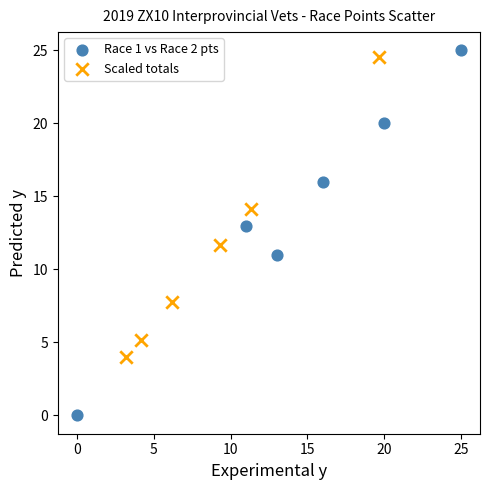

Which series reaches the minimum Y coordinate?

Race 1 vs Race 2 pts